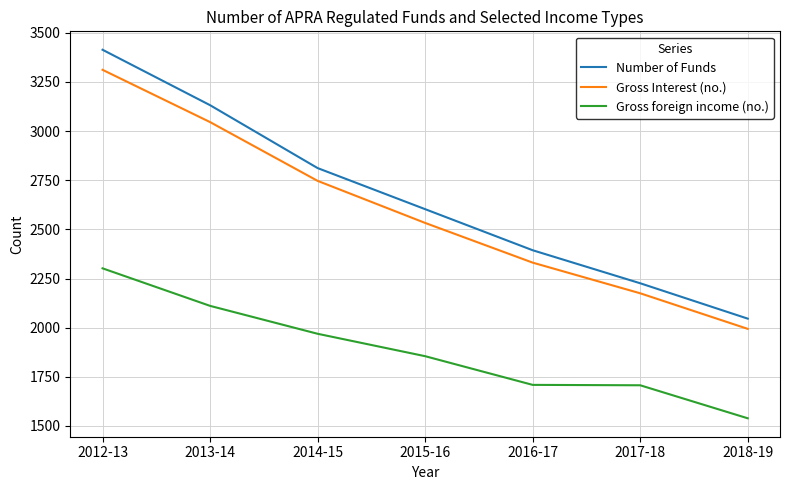

Which series has the largest range (max minus min)?

Number of Funds